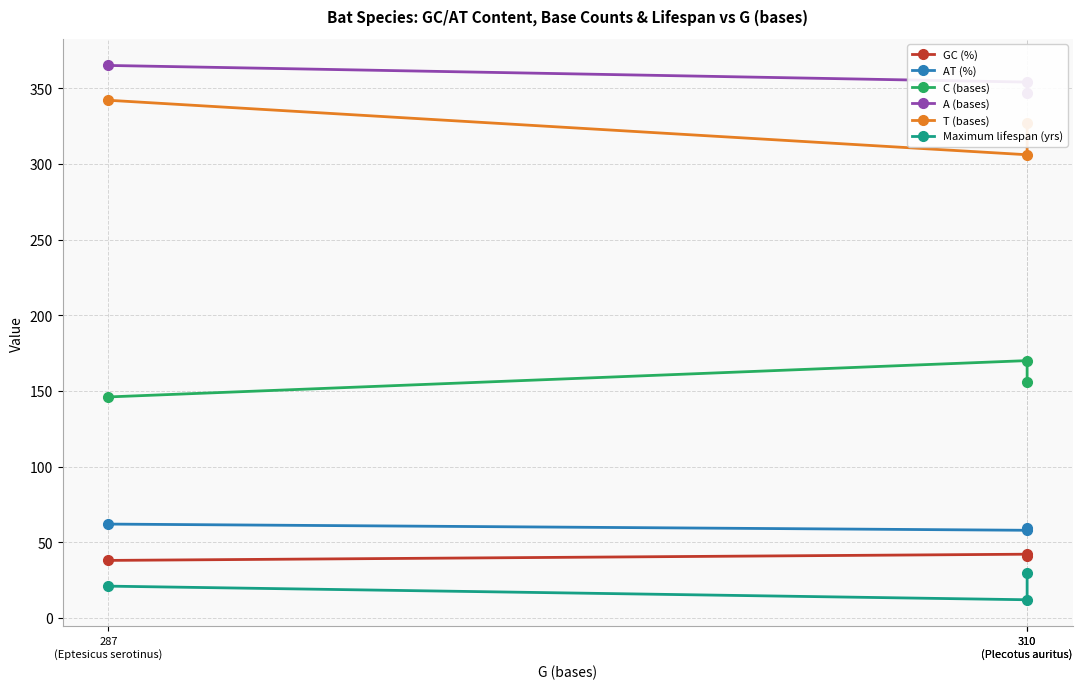

How many lines are shown in the chart?

6